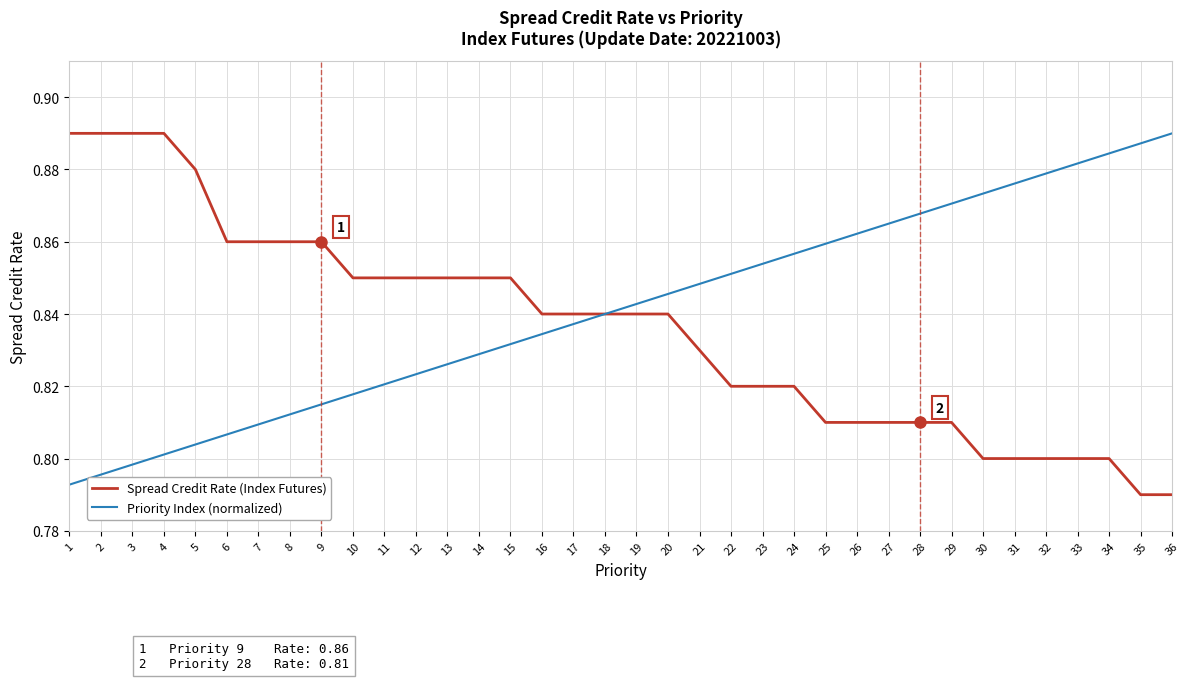

Rank the series at 4 from lowest to highest value.

Priority Index (normalized), Spread Credit Rate (Index Futures)